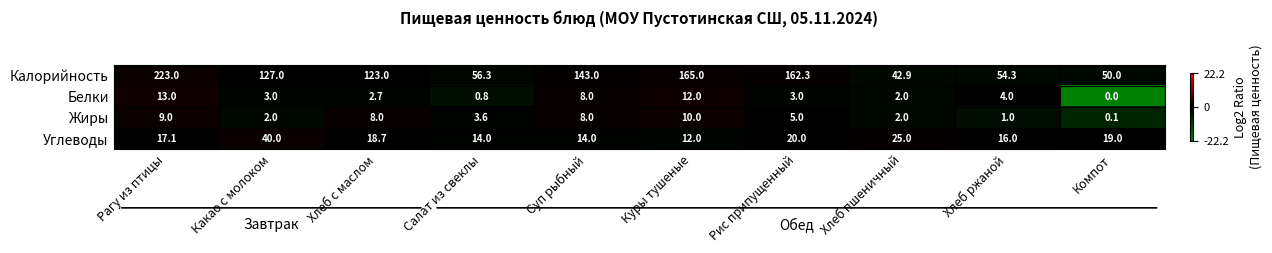

List the series in order of their peak value, lowest first.

Жиры, Белки, Углеводы, Калорийность